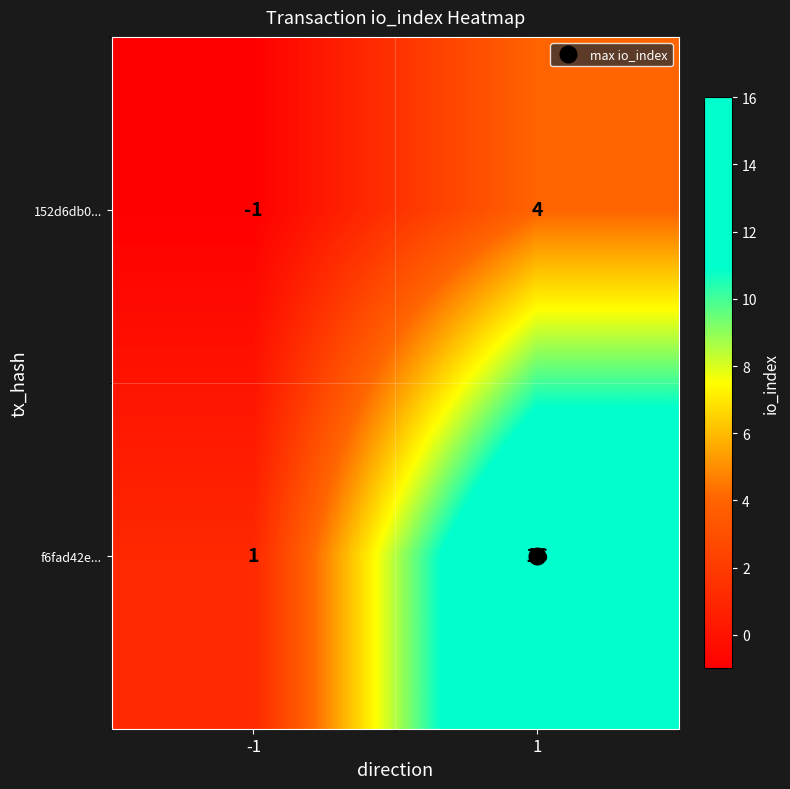

What is the highest value of the f6fad42e... series?

16